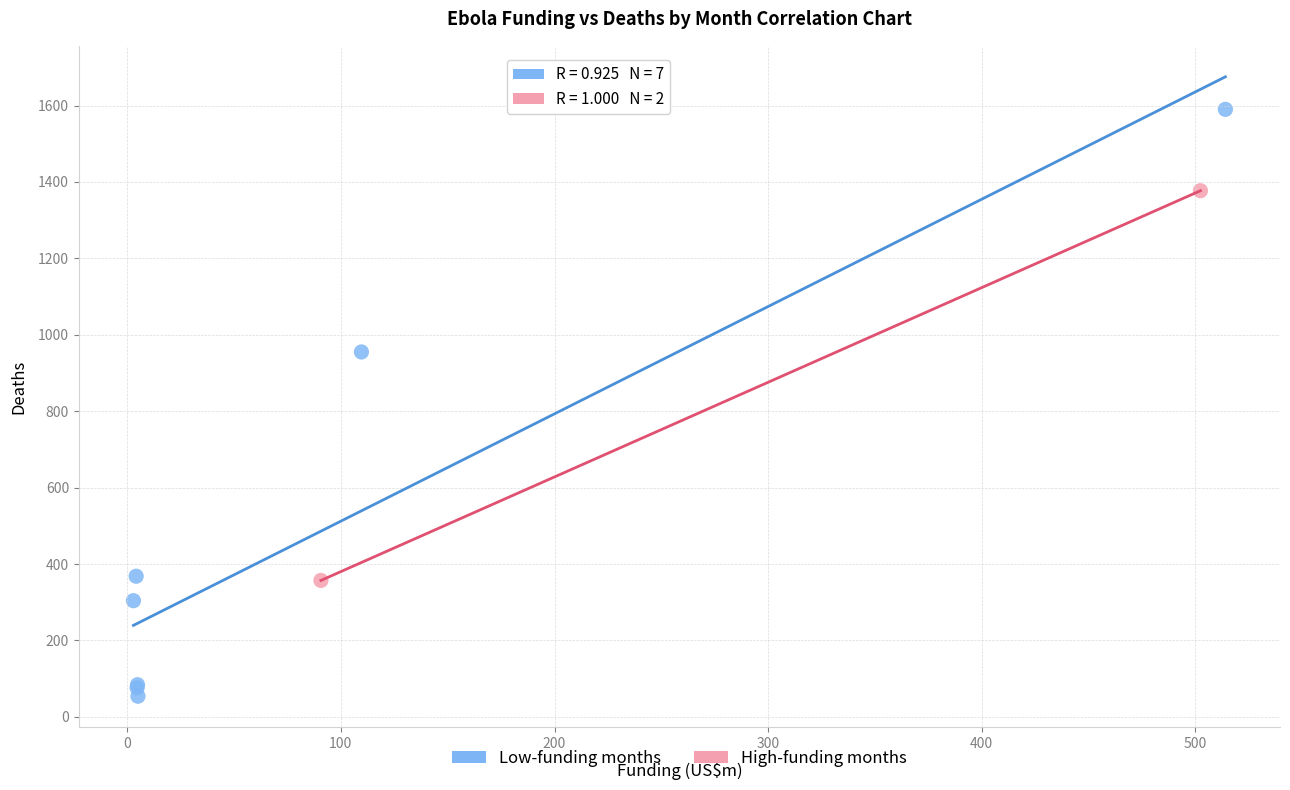

What are all the series names shown in the legend?

Low-funding months, High-funding months